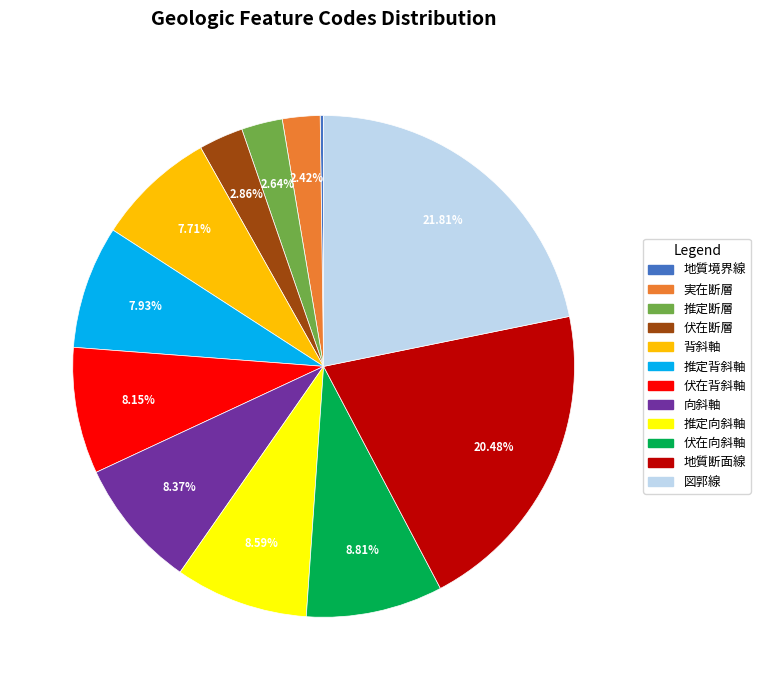

What is the largest slice in the pie chart?

図郭線